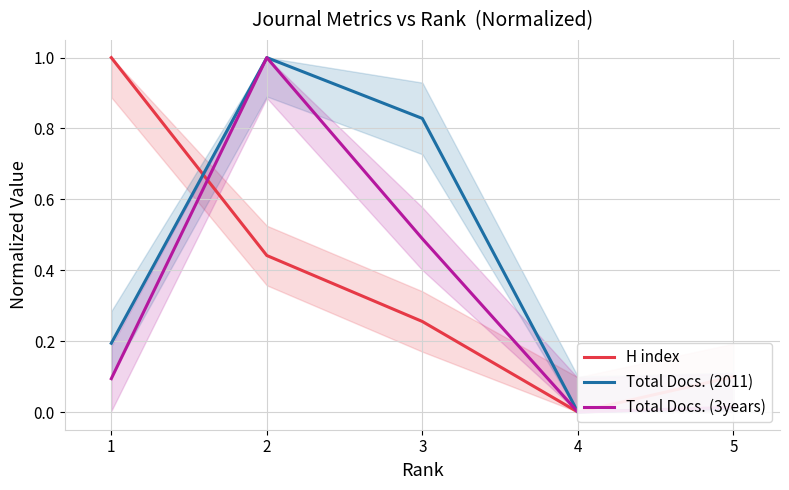

What is the difference between the maximum and minimum values in the Total Docs. (3years) series?

1.0